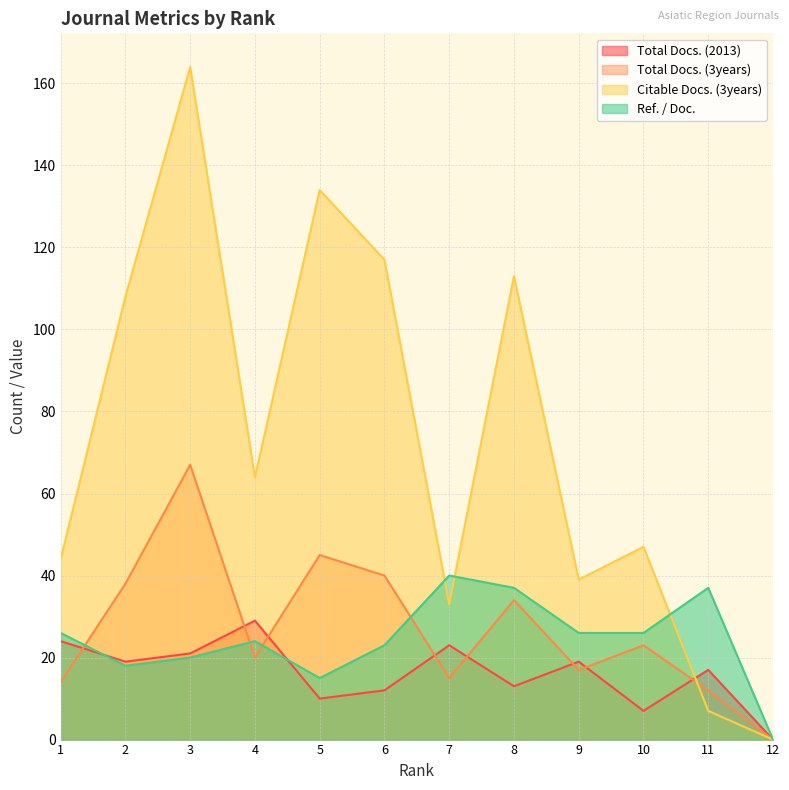

Which label corresponds to the largest value in the chart?

3